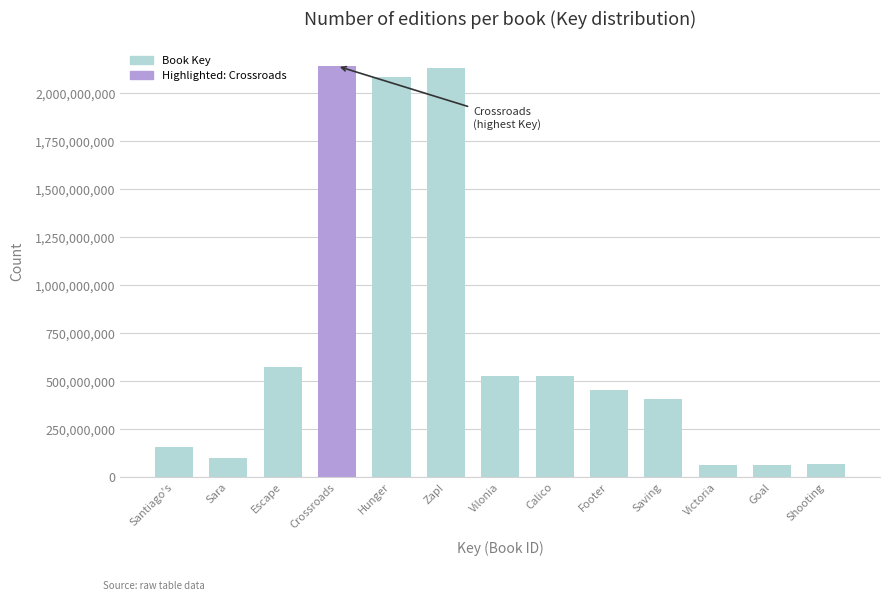

Read the value at Goal.

63537120